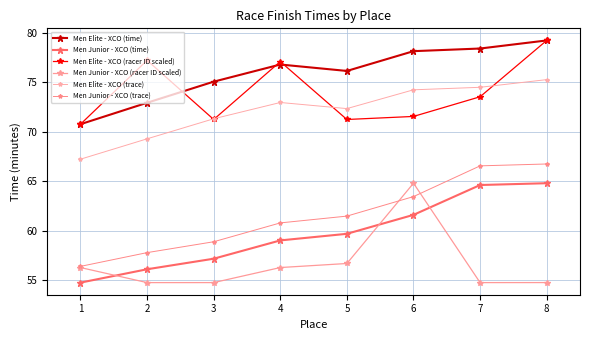

True or false: Men Elite - XCO (time) and Men Junior - XCO (time) intersect in this chart.

False